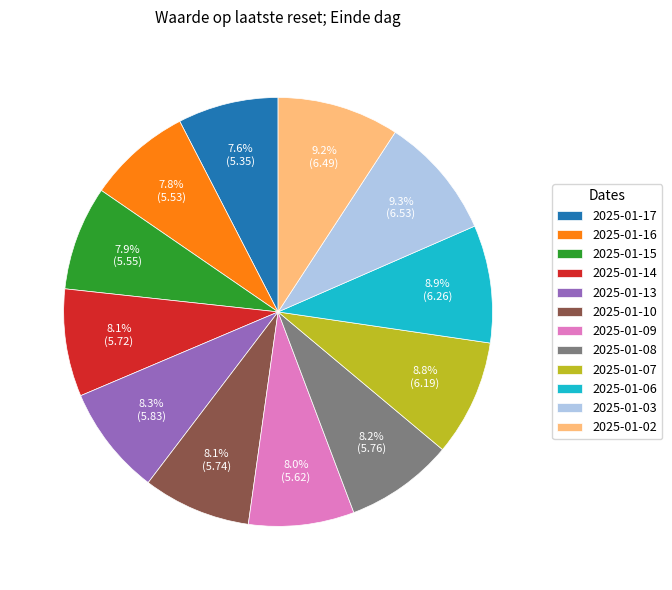

To the nearest percent, what is the difference between the largest and smallest slice percentages?

2%